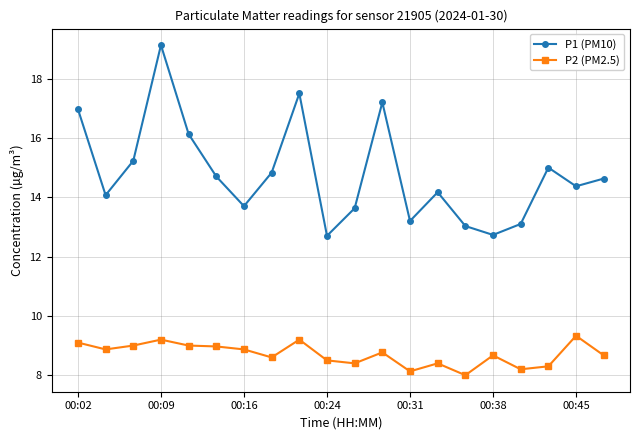

What is the value of the P1 (PM10) point at the 2nd from the left?

14.1